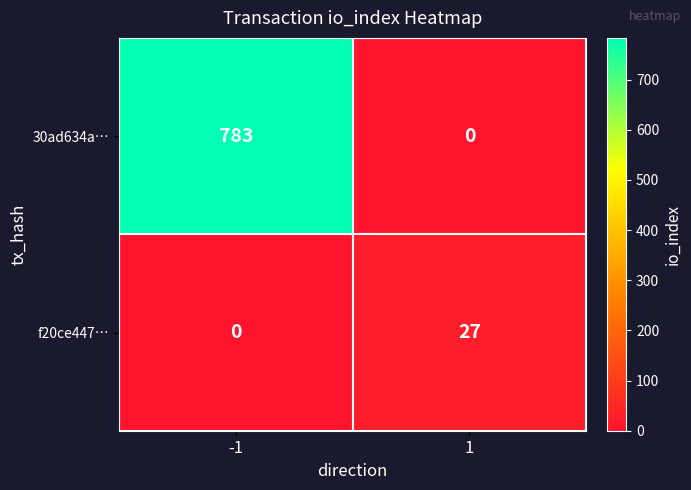

What is the maximum value for f20ce447…?

27